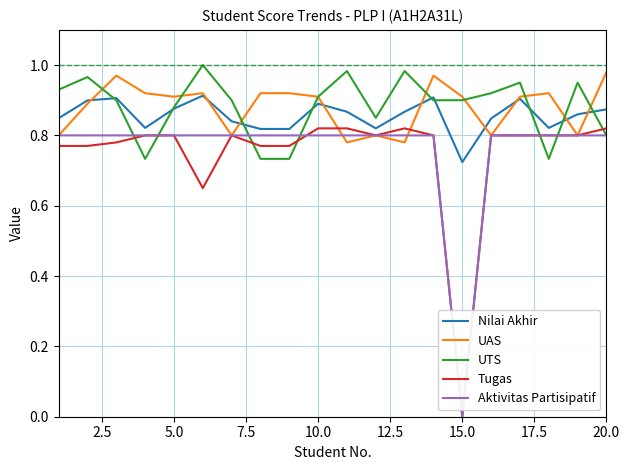

True or false: Tugas and Aktivitas Partisipatif cross at least once.

True